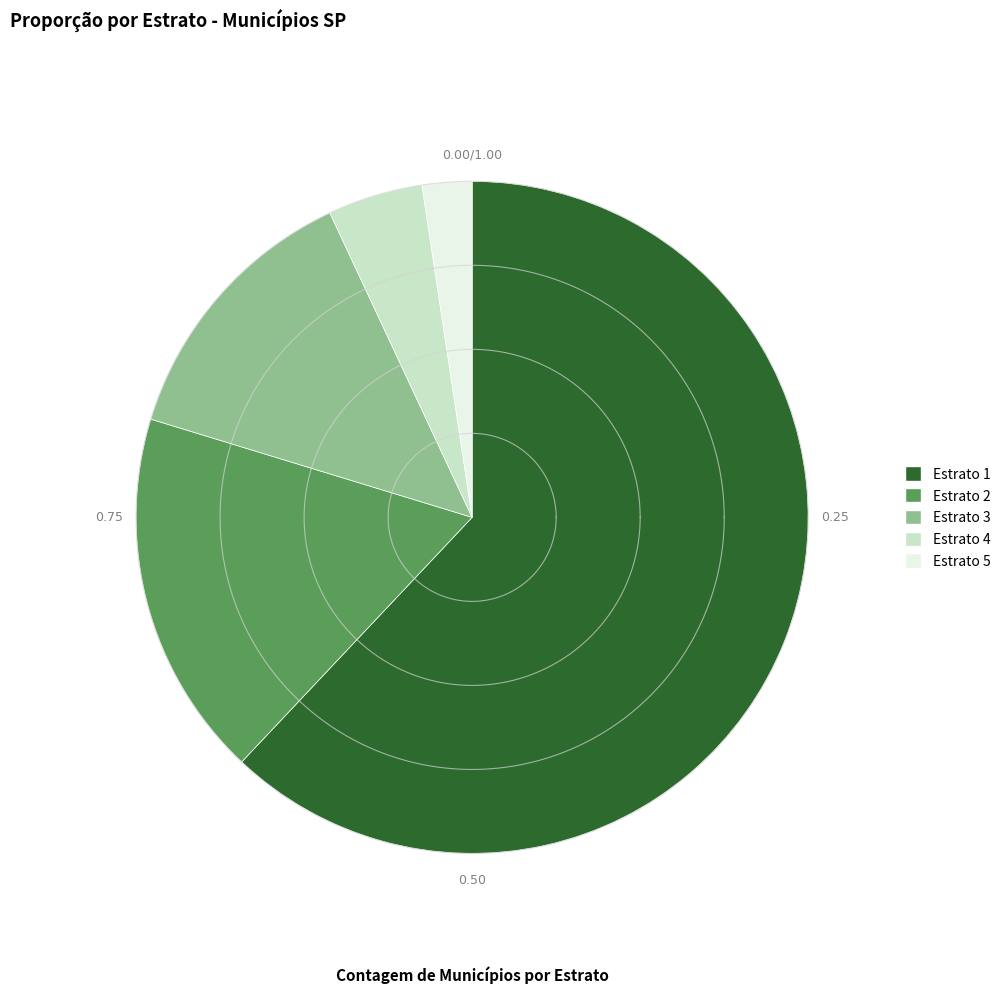

Which has a higher value, Estrato 5 or Estrato 3?

Estrato 3